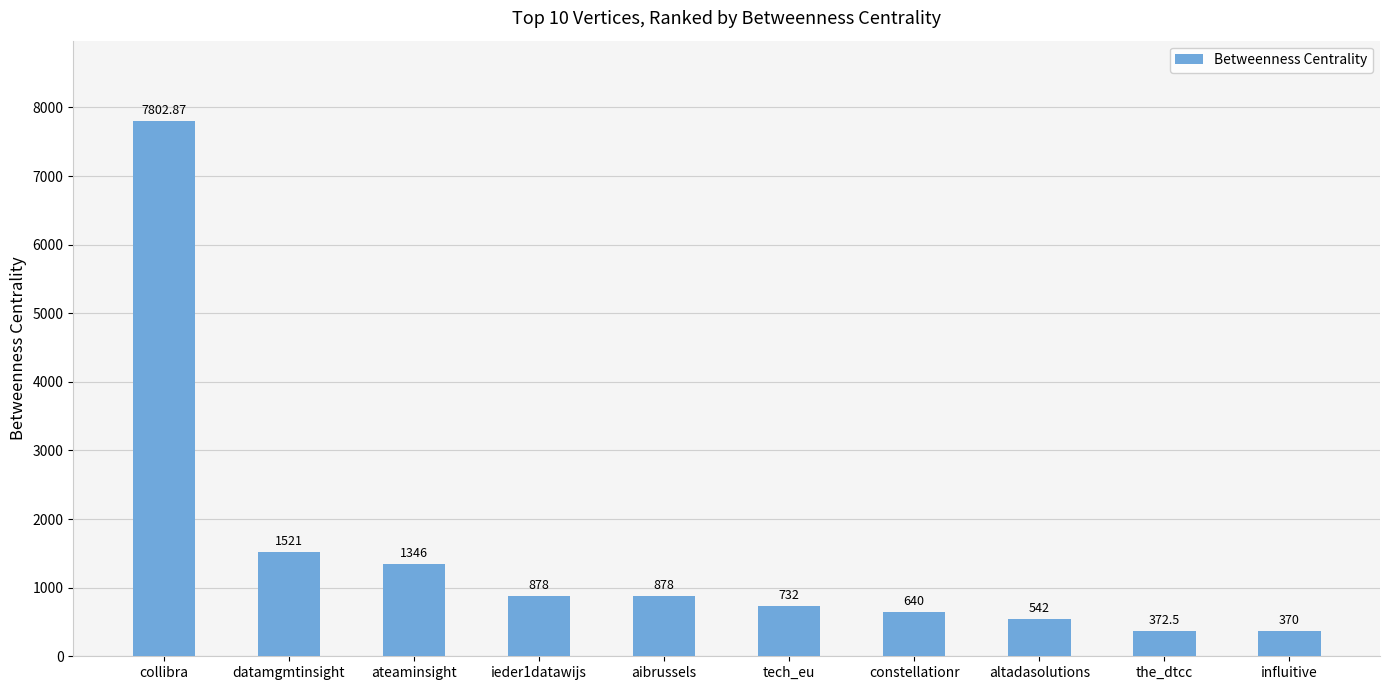

How many series are shown in this chart?

1